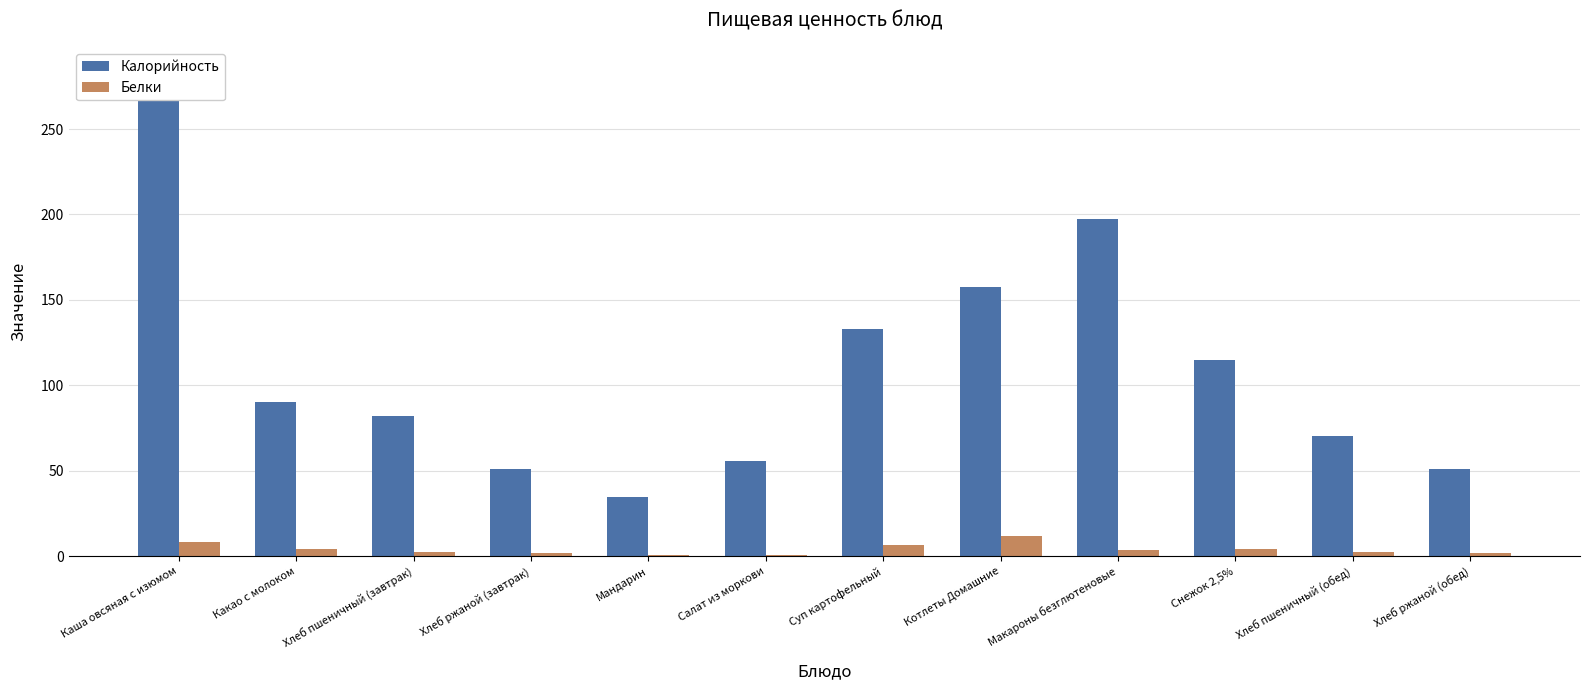

Which series has the largest range (max minus min)?

Калорийность